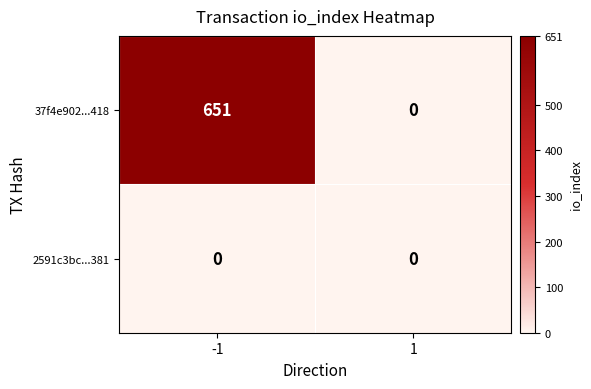

At how many categories does at least one series exceed 459?

1